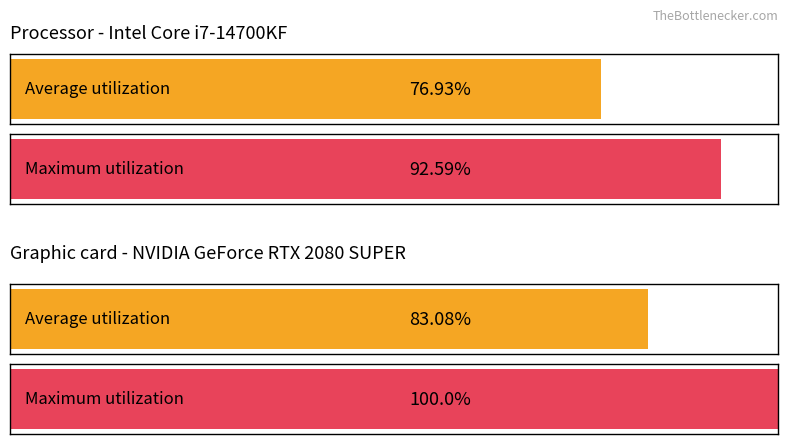

How many bars are there in each group?

2